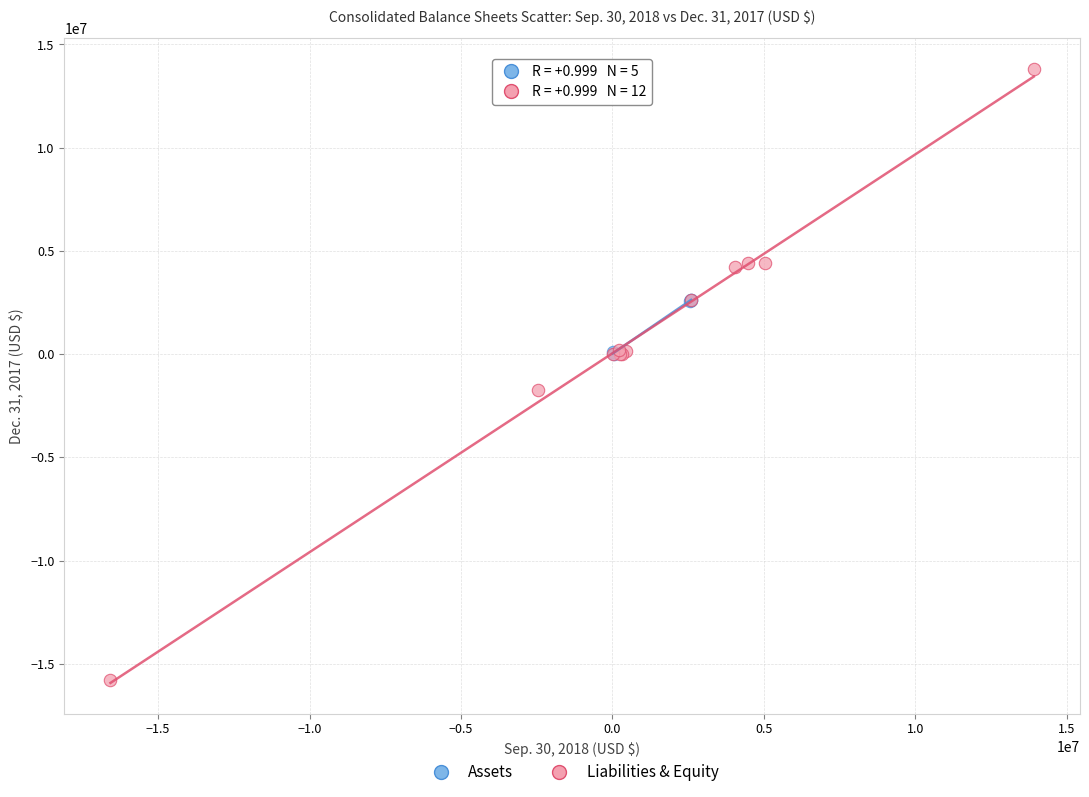

Which series reaches the maximum Y coordinate?

Liabilities & Equity